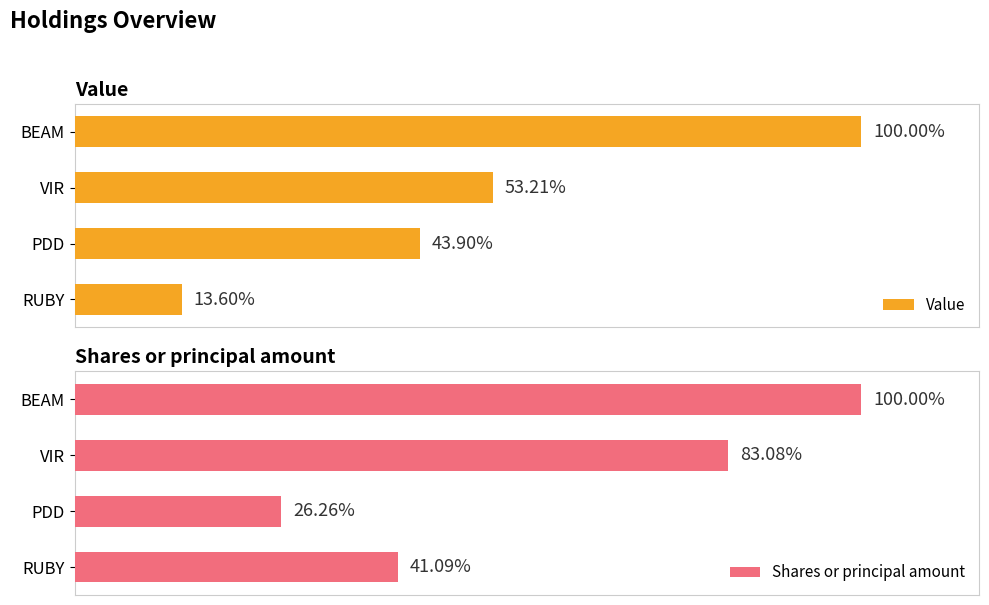

List the labels in order of Value value, largest first.

BEAM, VIR, PDD, RUBY